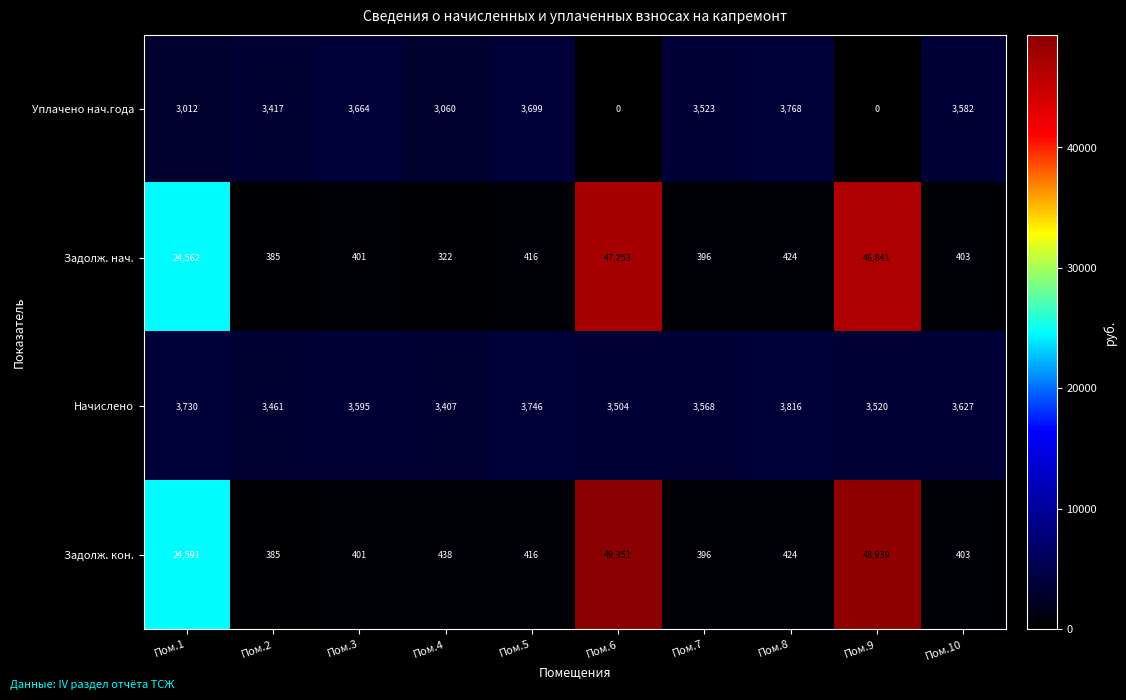

Which series has the widest spread of values?

Задолж. кон.